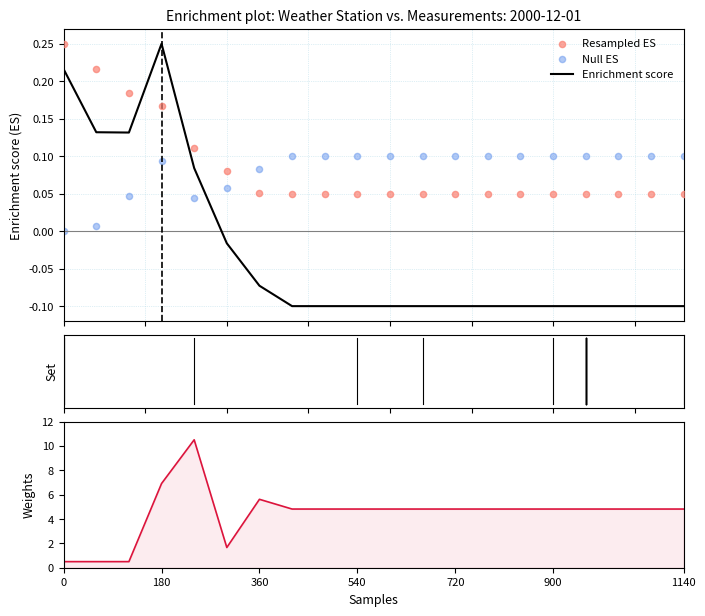

Is the value of Resampled ES at 17 greater than the value of Null ES at 17?

No